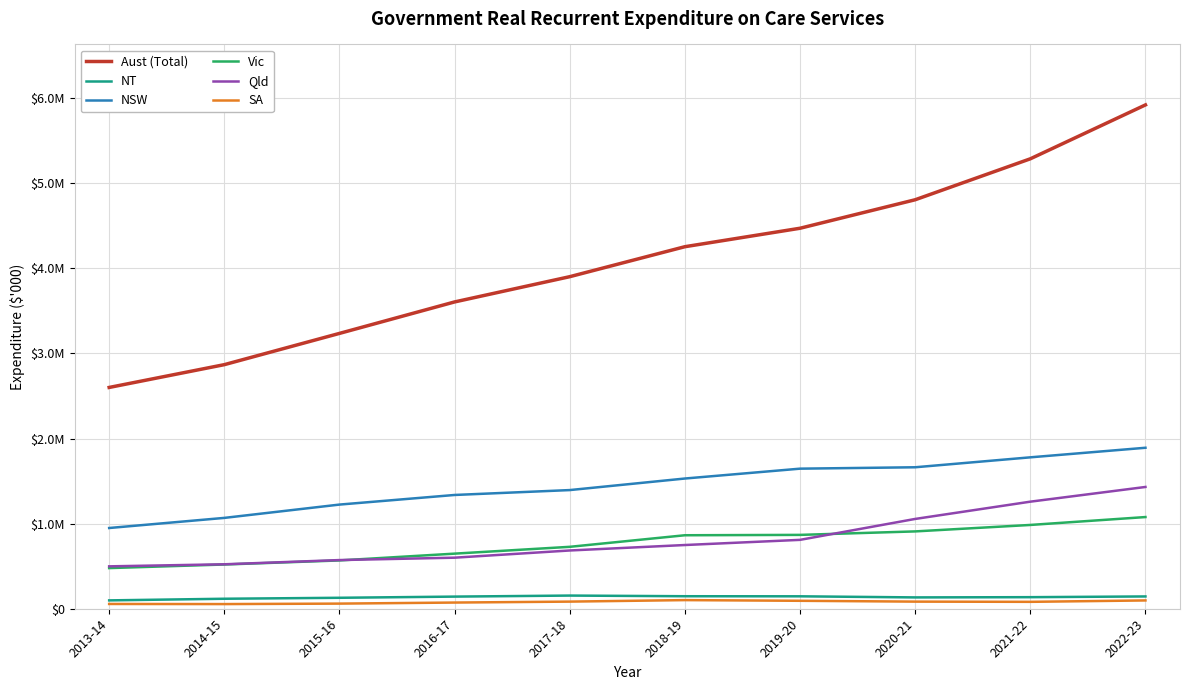

Is this an area chart (filled region under the line)?

No